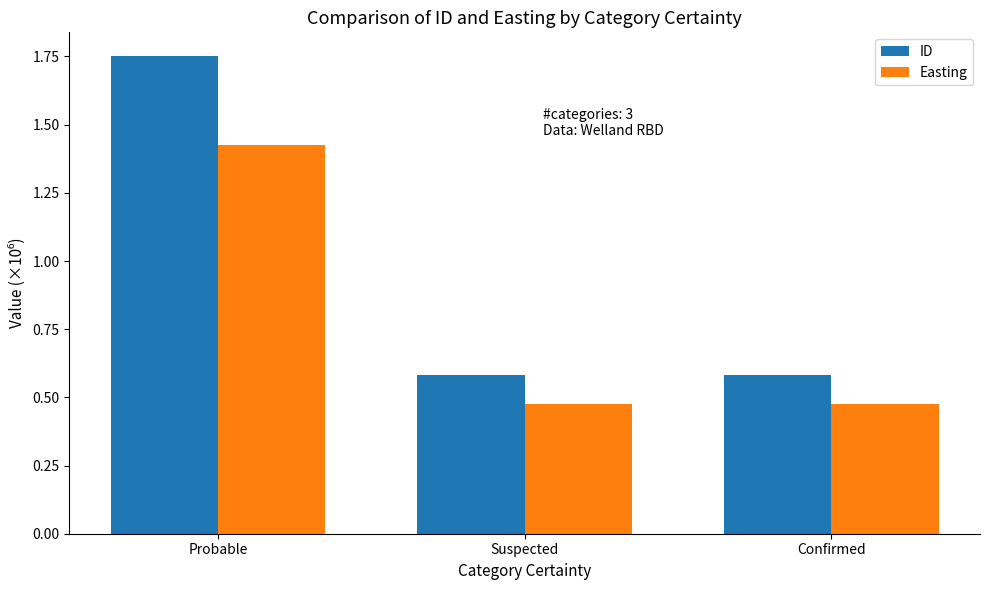

What is the approximate value of ID at Suspected?

0.6